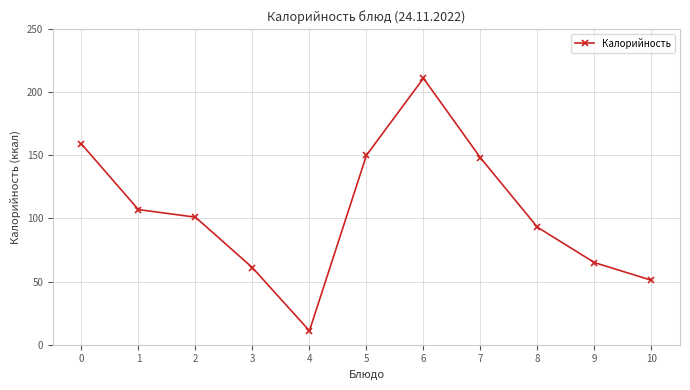

What is the change in value from 5 to 8?

-57